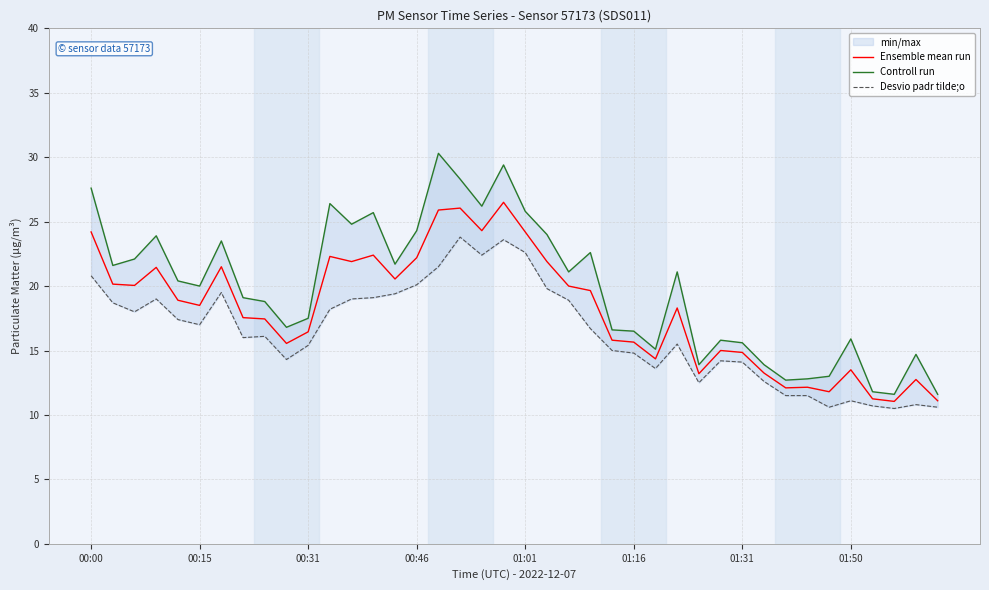

What is the difference between the maximum and minimum values in the Desvio padr tilde;o series?

13.3